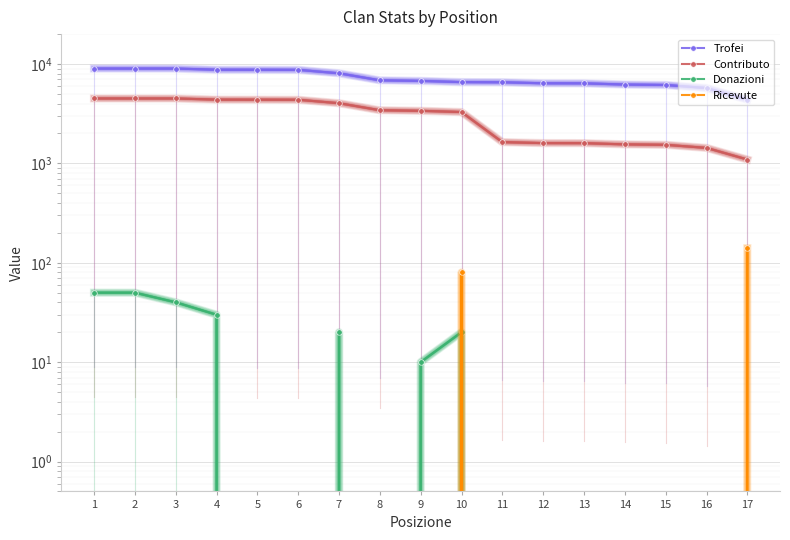

Is the value of Contributo at 6 greater than the value of Trofei at 16?

No